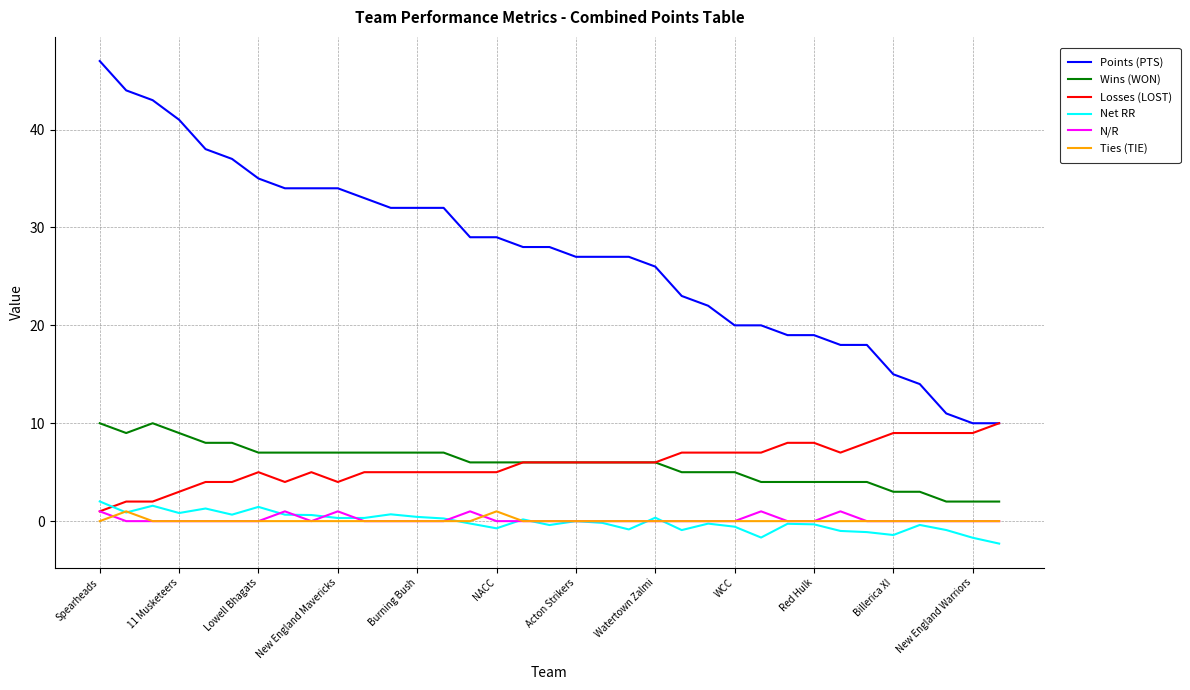

What are all the series names shown in the legend?

Points (PTS), Wins (WON), Losses (LOST), Net RR, N/R, Ties (TIE)